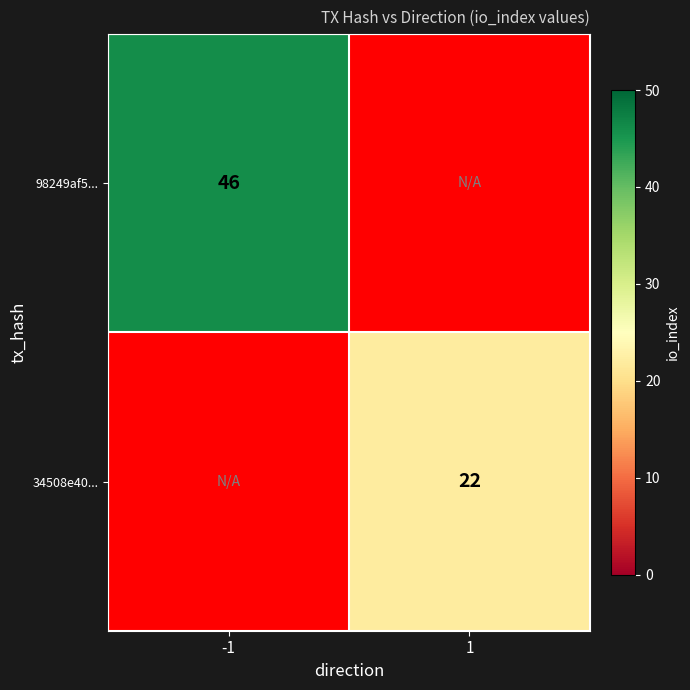

True or false: 98249af5... has a value of 75 at -1.

False